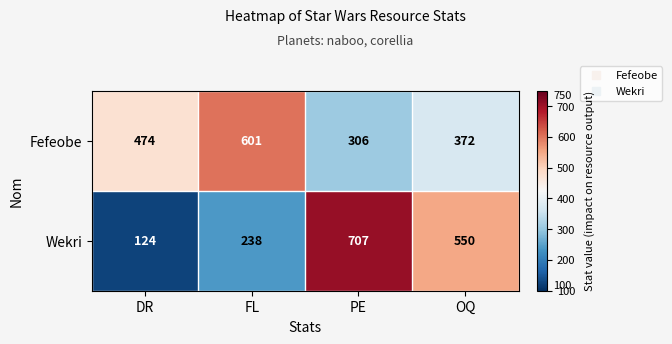

How many distinct data groups are displayed?

2